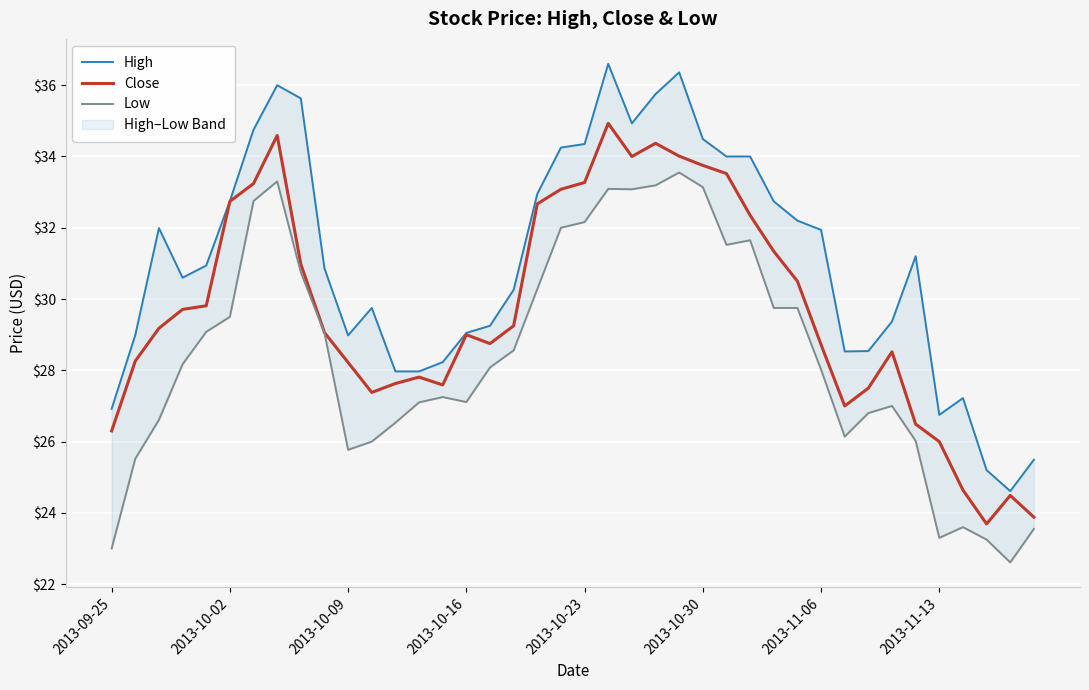

What is the difference between the maximum and minimum values in the Low series?

10.9